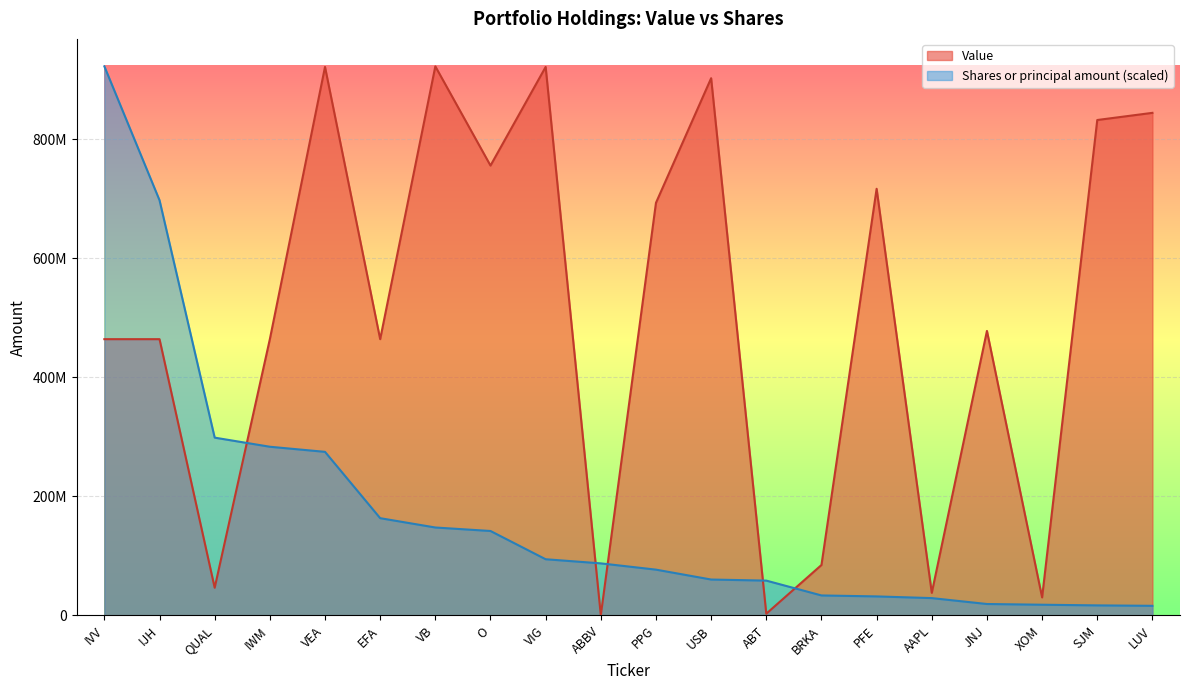

Reading left to right, transcribe all the data shown in this chart.

Value: 464287200.0	464287507.0	46432339.0	464287655.0	921943858.0	464287465.0	922908751.0	756109104.0	921908844.0	287109.0	693506107.0	902973304.0	2824100.0	84670108.0	717081103.0	37833100.0	478160104.0	30231102.0	832696405.0	844741108.0
Shares or principal amount: 922908751.0	697810945.1	298770404.3	283457452.7	274884265.7	163381188.2	147706716.7	141844929.2	94356703.3	87410356.0	76874632.1	60244715.1	58437115.4	33492239.8	31865400.1	29024886.3	19108910.9	17895236.8	16784854.2	16061814.3